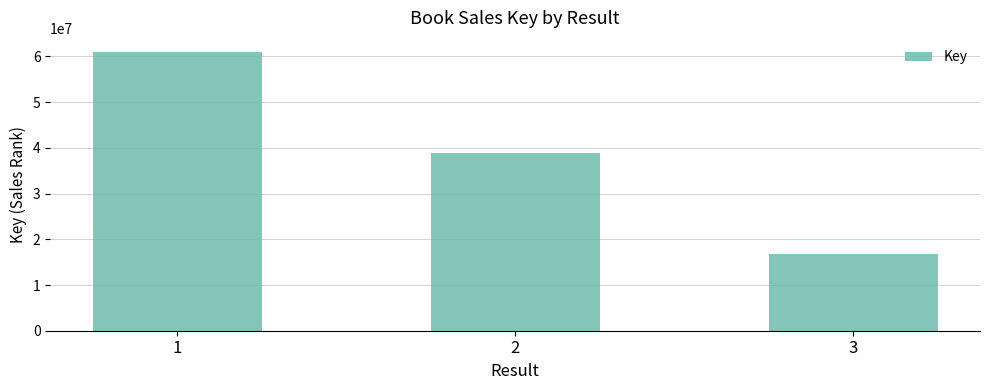

Reading left to right, list all the values displayed in this chart.

1=60999035	2=38820937	3=16859406